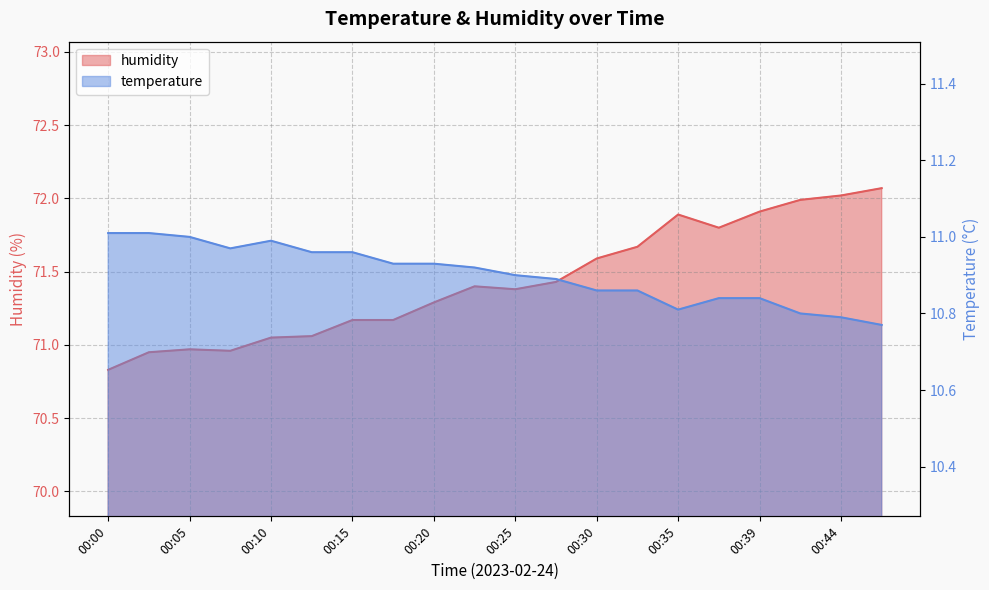

Is the value of temperature at 00:15 greater than the value of humidity at 00:25?

No